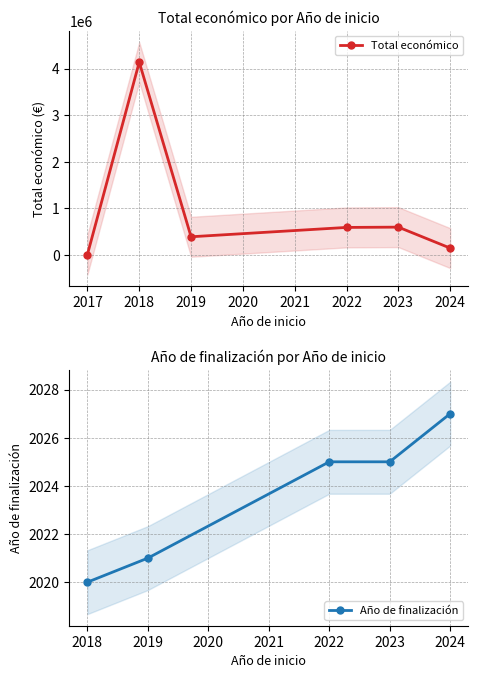

What is the change in value from 2017 to 2024?

+138000